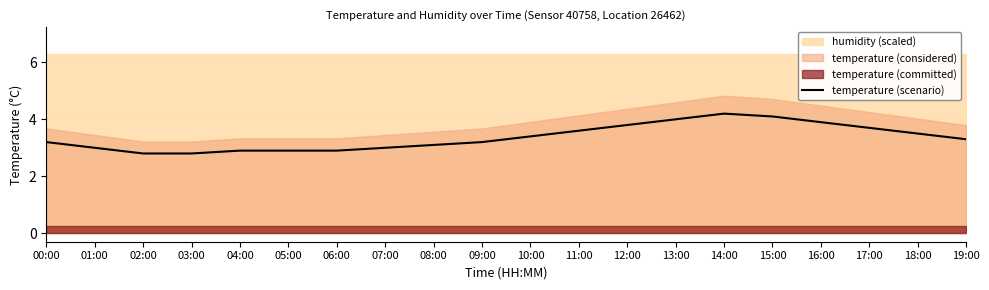

Reading right to left, transcribe all the data shown in this chart.

19:00=3.3	18:00=3.5	17:00=3.7	16:00=3.9	15:00=4.1	14:00=4.2	13:00=4.0	12:00=3.8	11:00=3.6	10:00=3.4	09:00=3.2	08:00=3.1	07:00=3.0	06:00=2.9	05:00=2.9	04:00=2.9	03:00=2.8	02:00=2.8	01:00=3.0	00:00=3.2